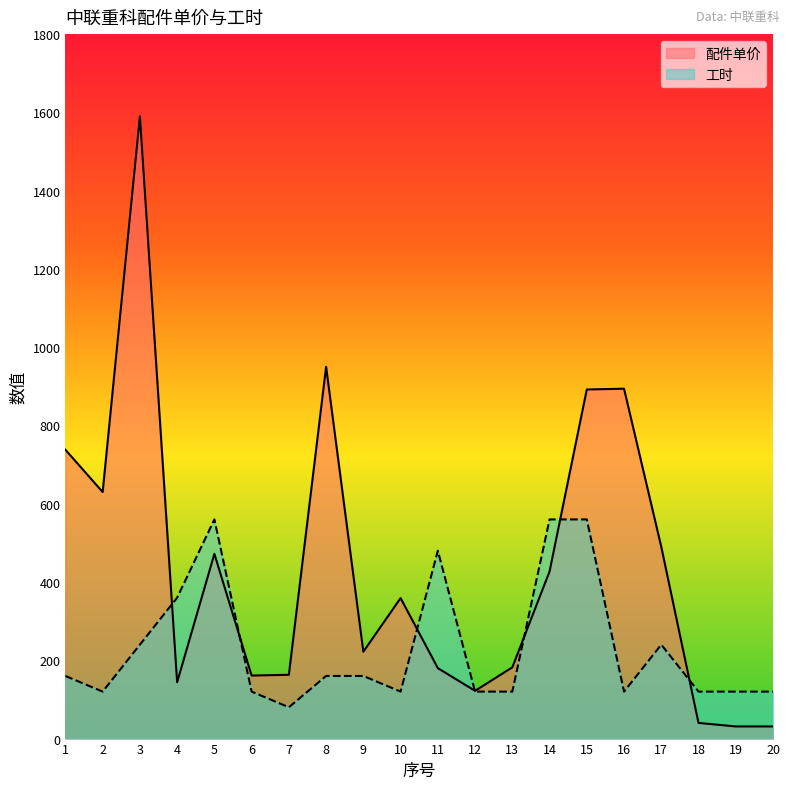

At which label is 工时 closest to 320?

4